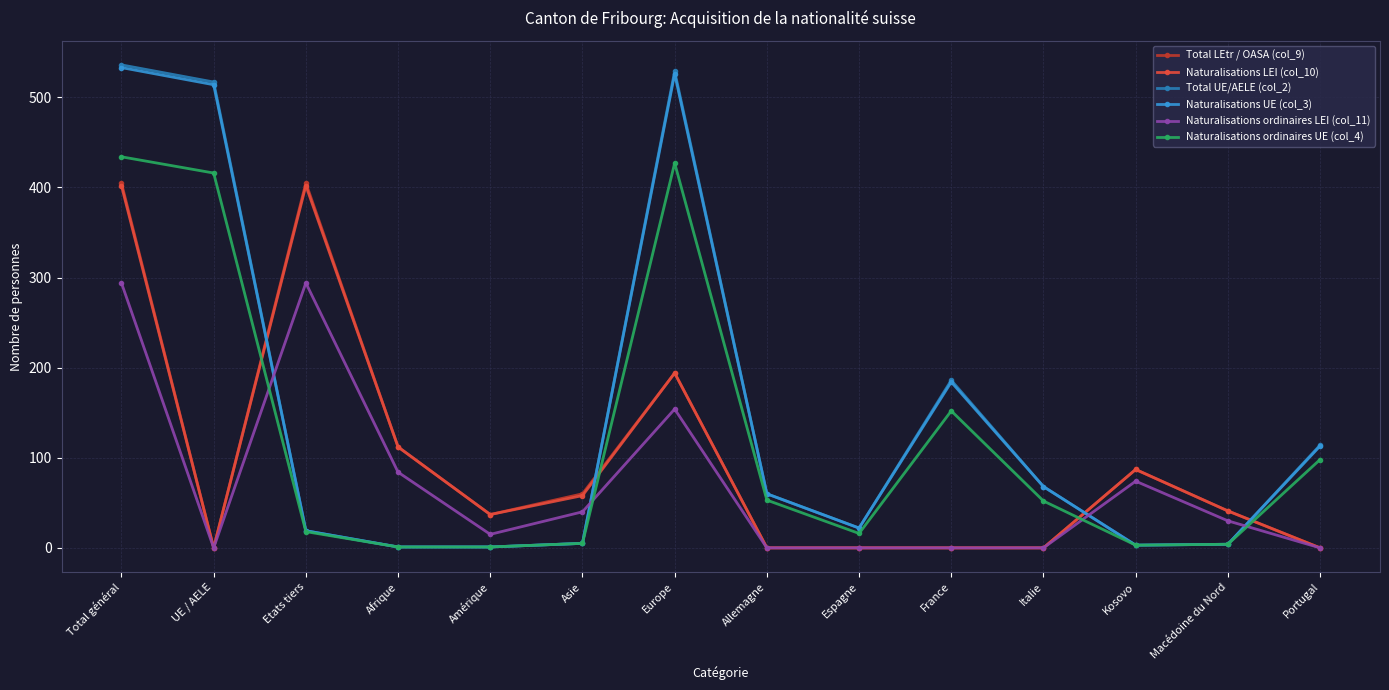

Which series has the largest range (max minus min)?

Total UE/AELE (col_2)